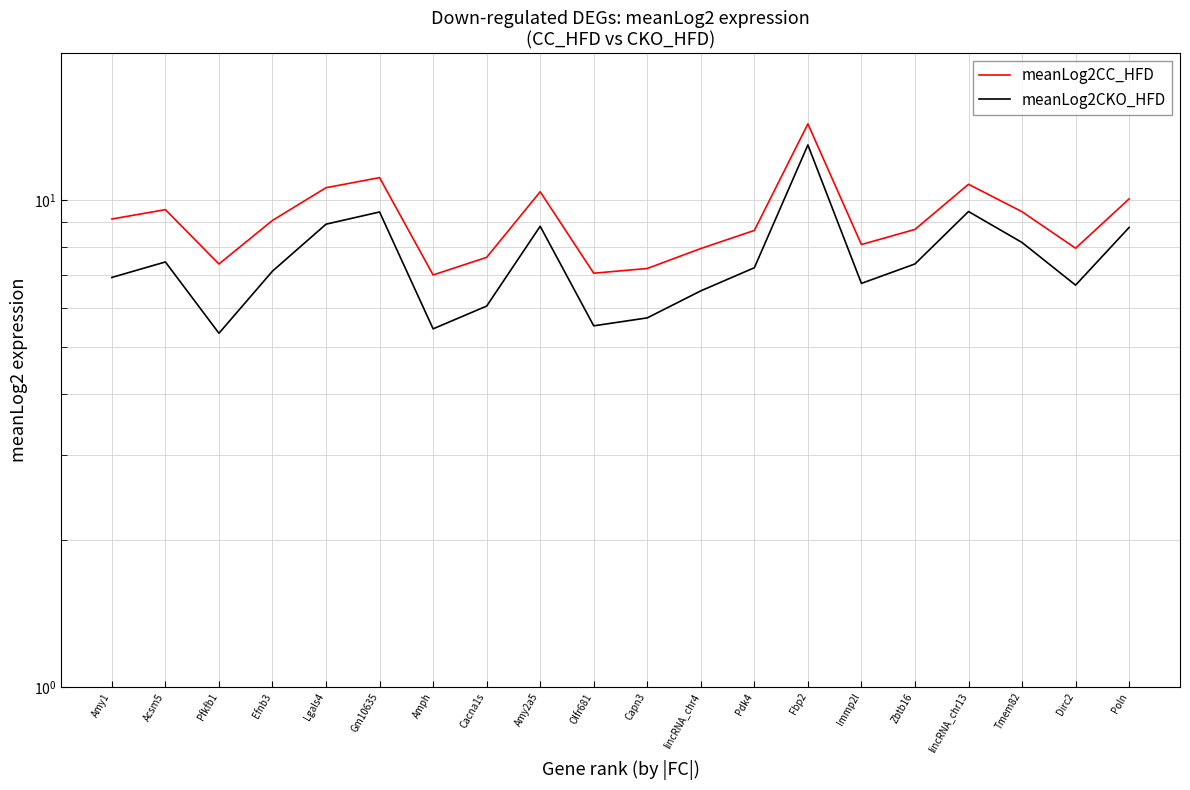

Which category has the lowest value across all series?

Pfkfb1